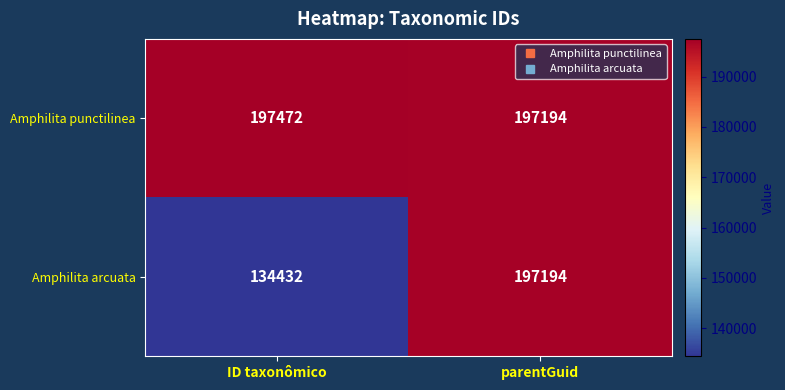

What is the minimum value for Amphilita punctilinea?

197194